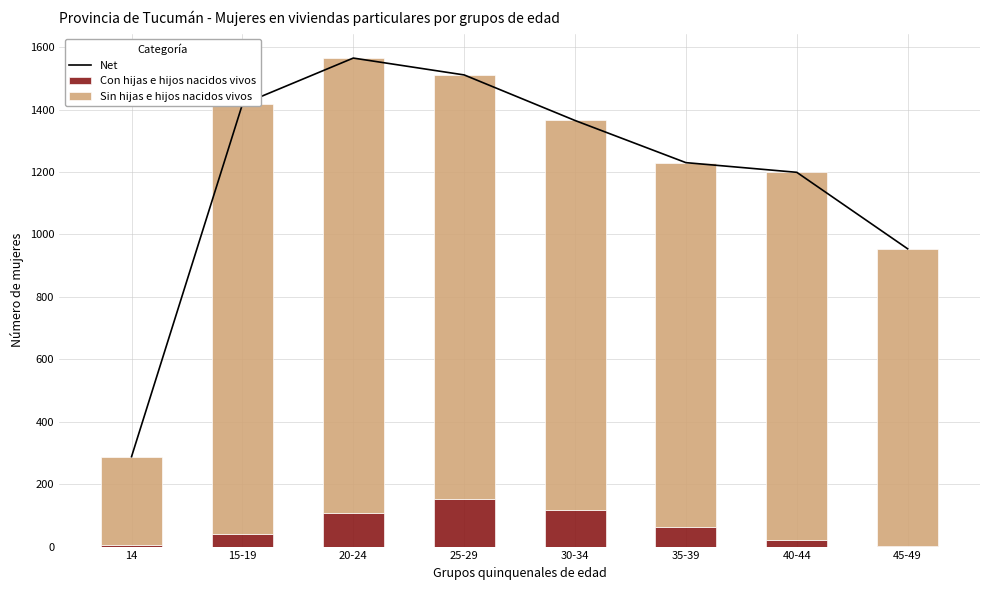

Reading left to right, extract all data points from this chart.

Net: 14=288	15-19=1417	20-24=1565	25-29=1511	30-34=1365	35-39=1230	40-44=1199	45-49=954
Con hijas e hijos nacidos vivos: 14=4	15-19=41	20-24=108	25-29=152	30-34=118	35-39=62	40-44=22	45-49=3
Sin hijas e hijos nacidos vivos: 14=284	15-19=1376	20-24=1457	25-29=1359	30-34=1247	35-39=1168	40-44=1177	45-49=951